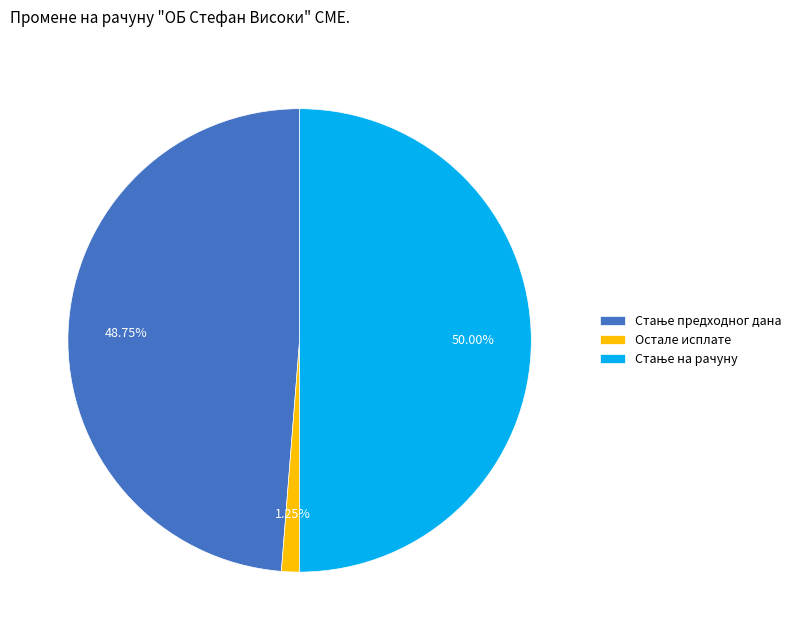

Is Остале исплате the majority of the pie?

No